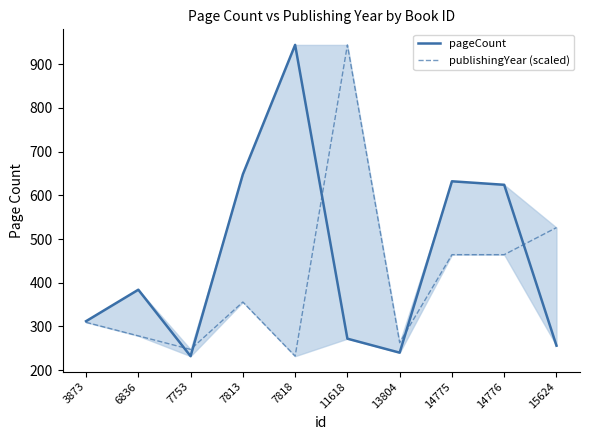

At which category does pageCount reach its first local valley?

7753